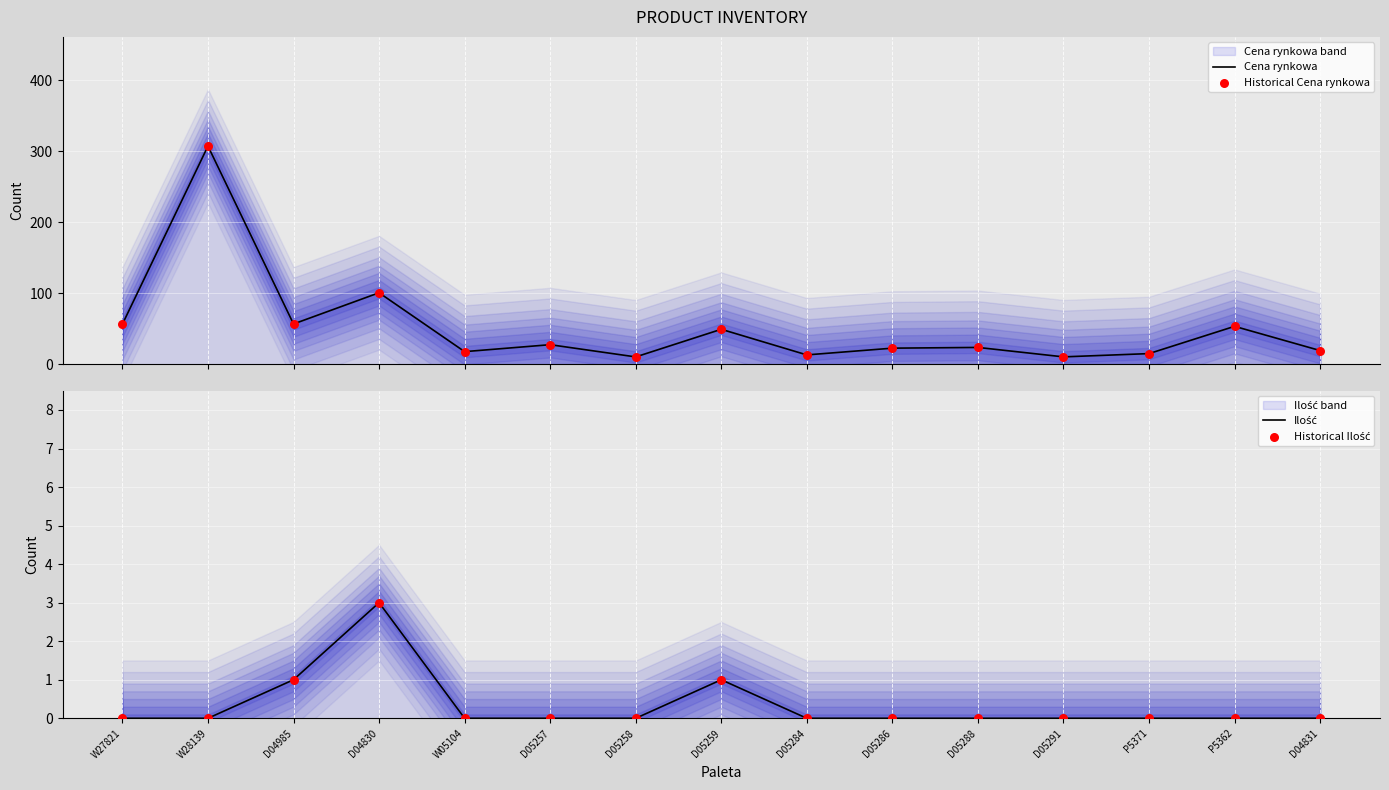

Which series reaches the maximum Y coordinate?

Cena rynkowa